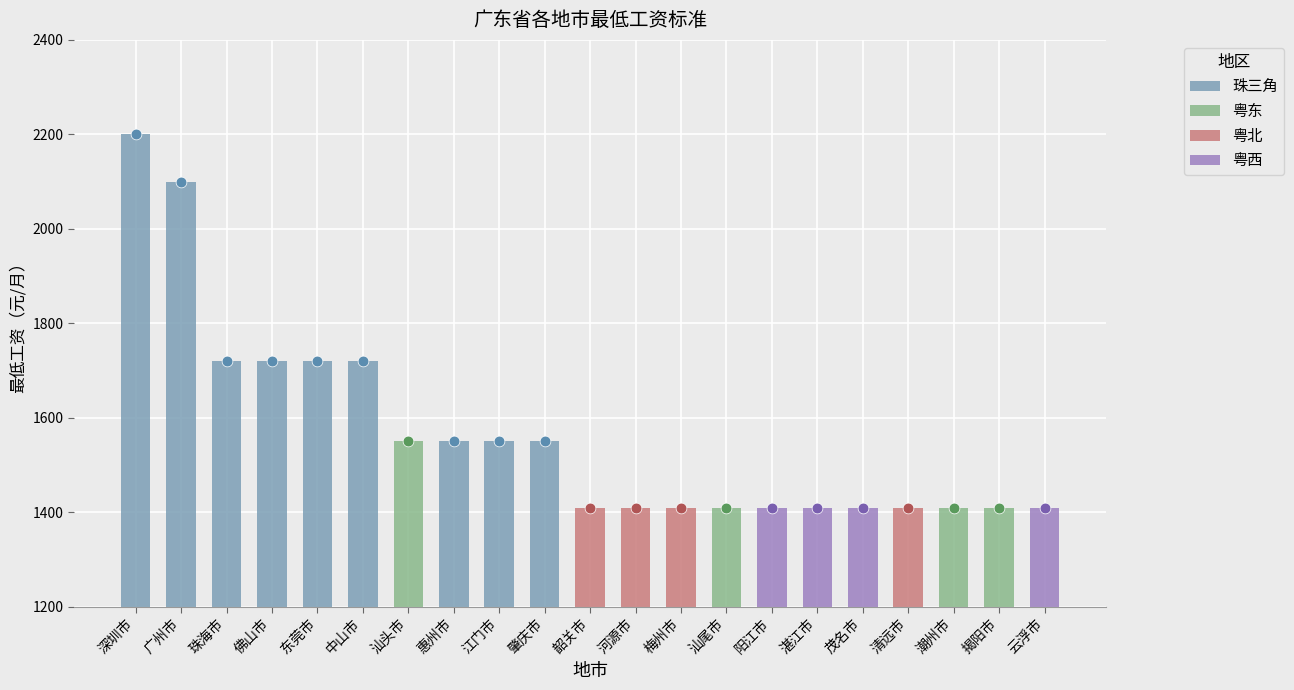

Which has a higher value, 珠海市 or 东莞市?

珠海市